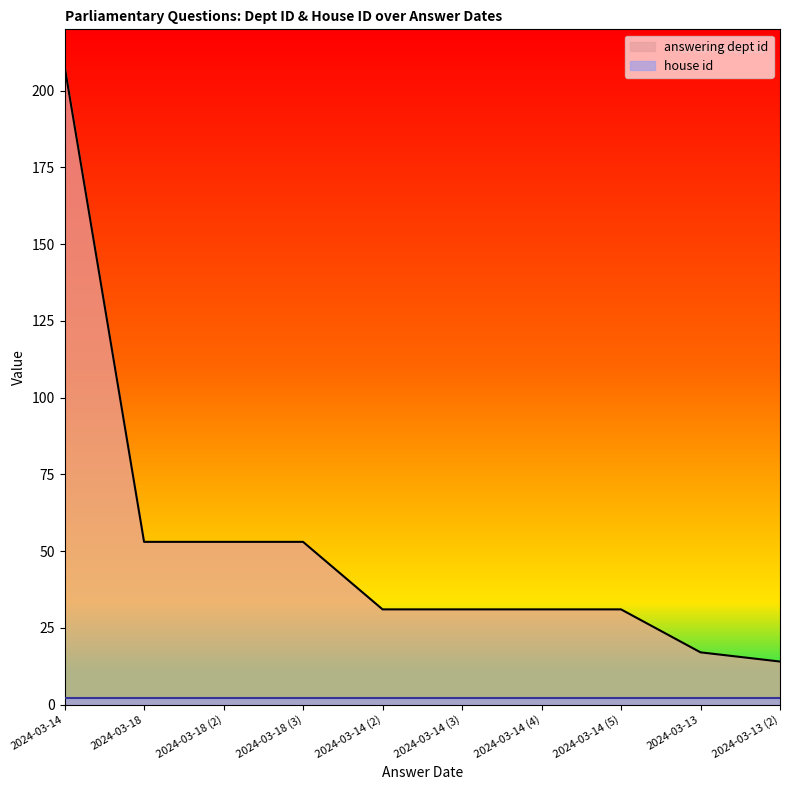

Where is the data nearest to the value 111?

2024-03-18